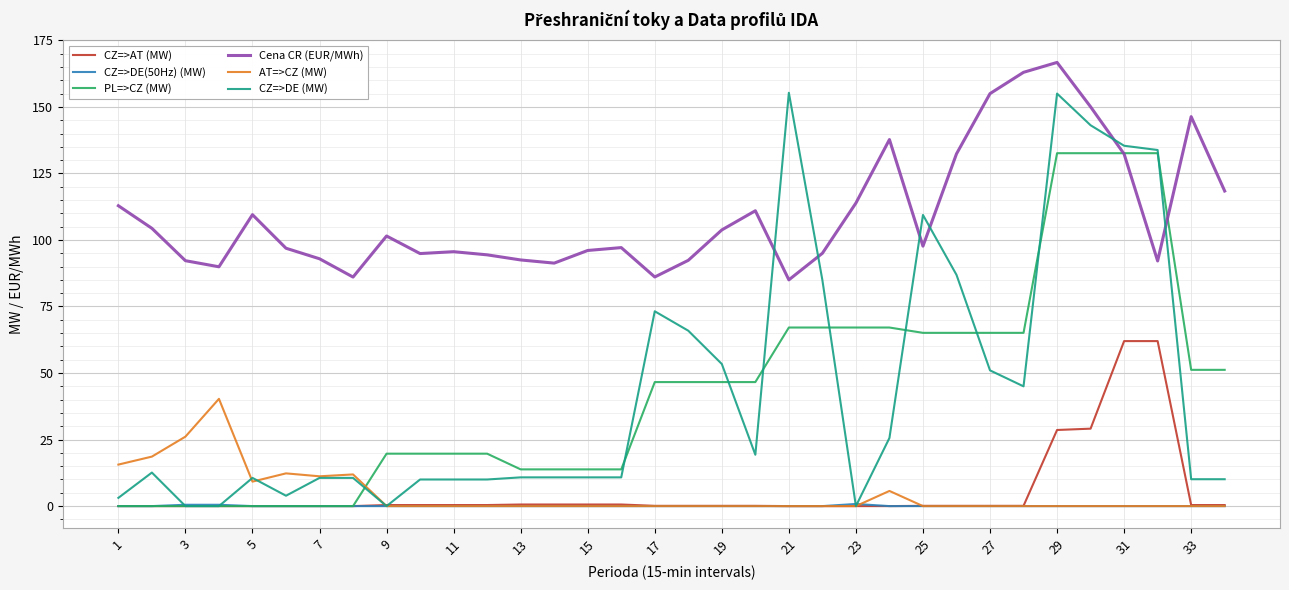

Which series has the largest total across all categories?

Cena CR (EUR/MWh)